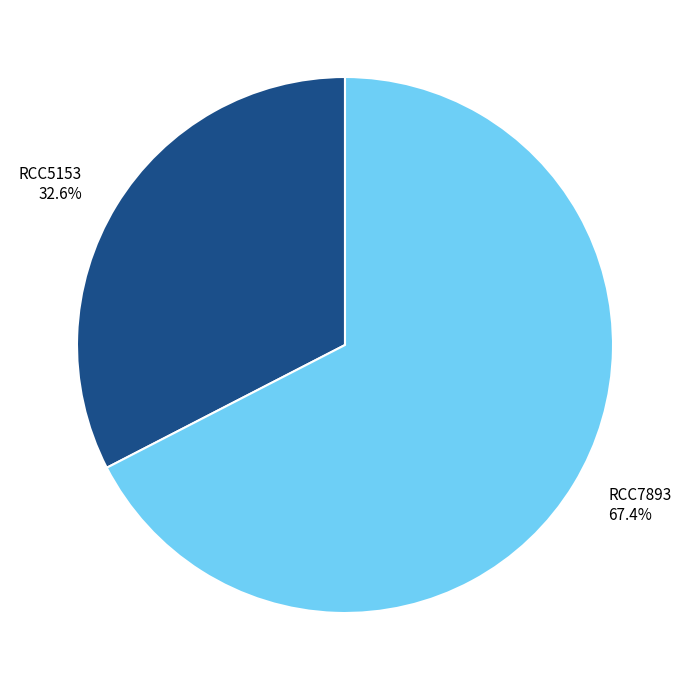

Which has a higher value, RCC7893 67.4% or RCC5153 32.6%?

RCC7893 67.4%